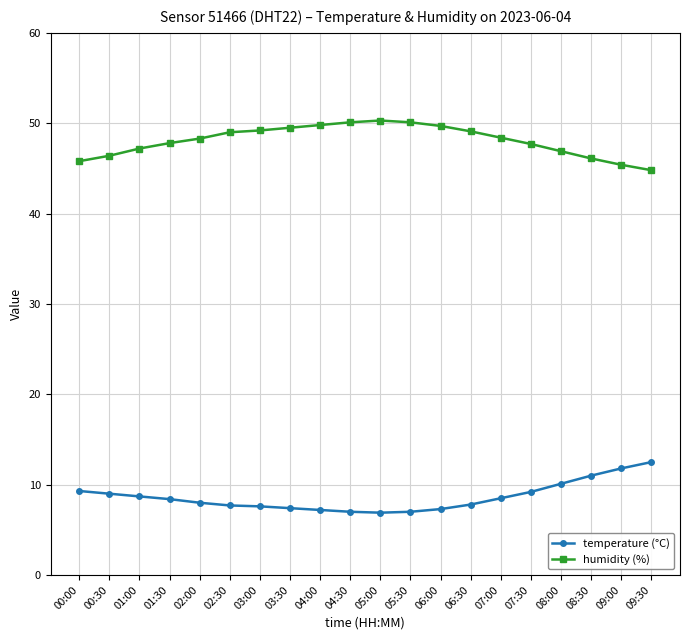

The temperature (°C) series shows 9.7 at 04:30. True or false?

False